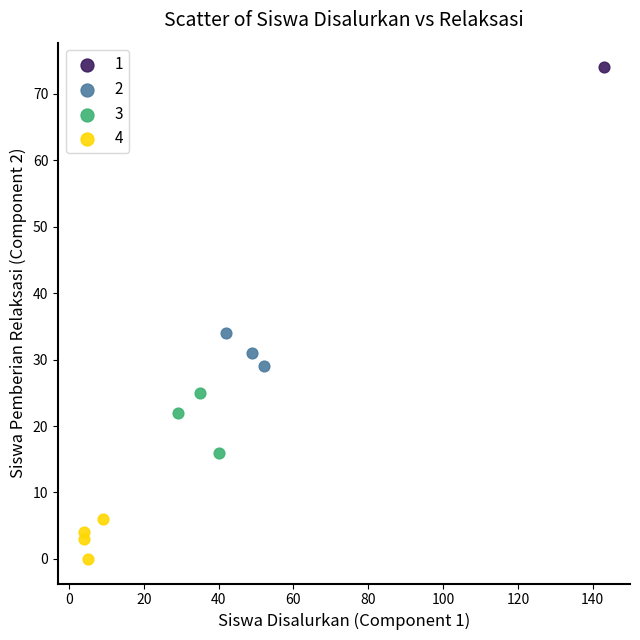

Which series reaches the maximum Y coordinate?

1